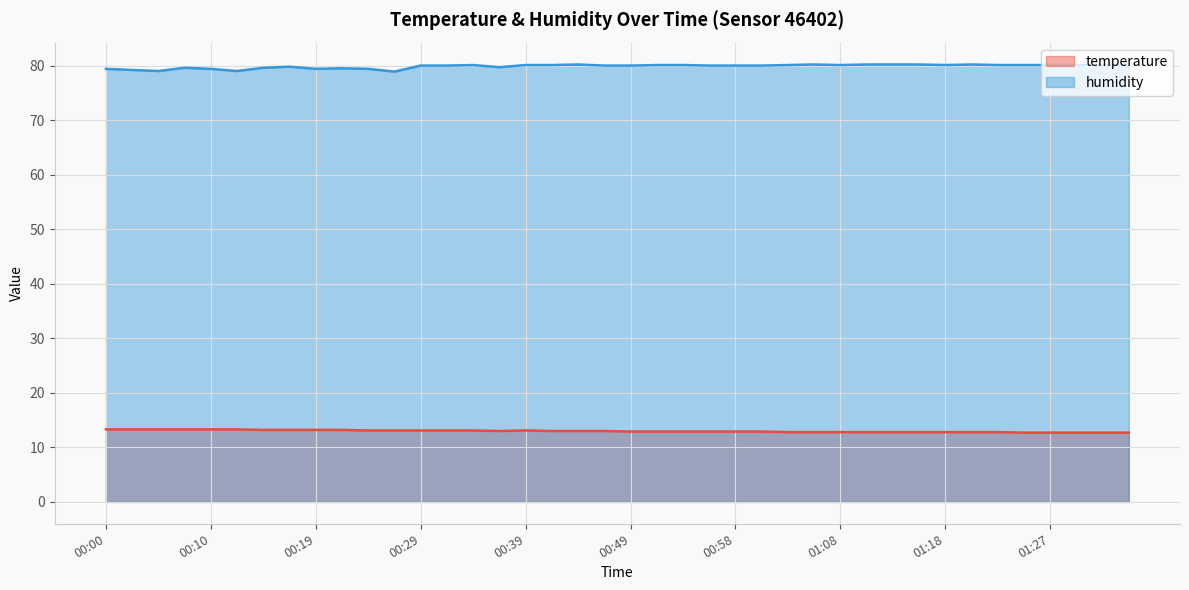

Reading left to right, list all the values displayed in this chart.

temperature: 13.3	13.3	13.3	13.3	13.3	13.3	13.2	13.2	13.2	13.2	13.1	13.1	13.1	13.1	13.1	13.0	13.1	13.0	13.0	13.0	12.9	12.9	12.9	12.9	12.9	12.9	12.8	12.8	12.8	12.8	12.8	12.8	12.8	12.8	12.8	12.7	12.7	12.7	12.7	12.7
humidity: 79.4	79.2	79.0	79.6	79.4	79.0	79.6	79.8	79.4	79.5	79.4	78.9	80.0	80.0	80.1	79.7	80.1	80.1	80.2	80.0	80.0	80.1	80.1	80.0	80.0	80.0	80.1	80.2	80.1	80.2	80.2	80.2	80.1	80.2	80.1	80.1	80.1	80.1	80.1	80.0